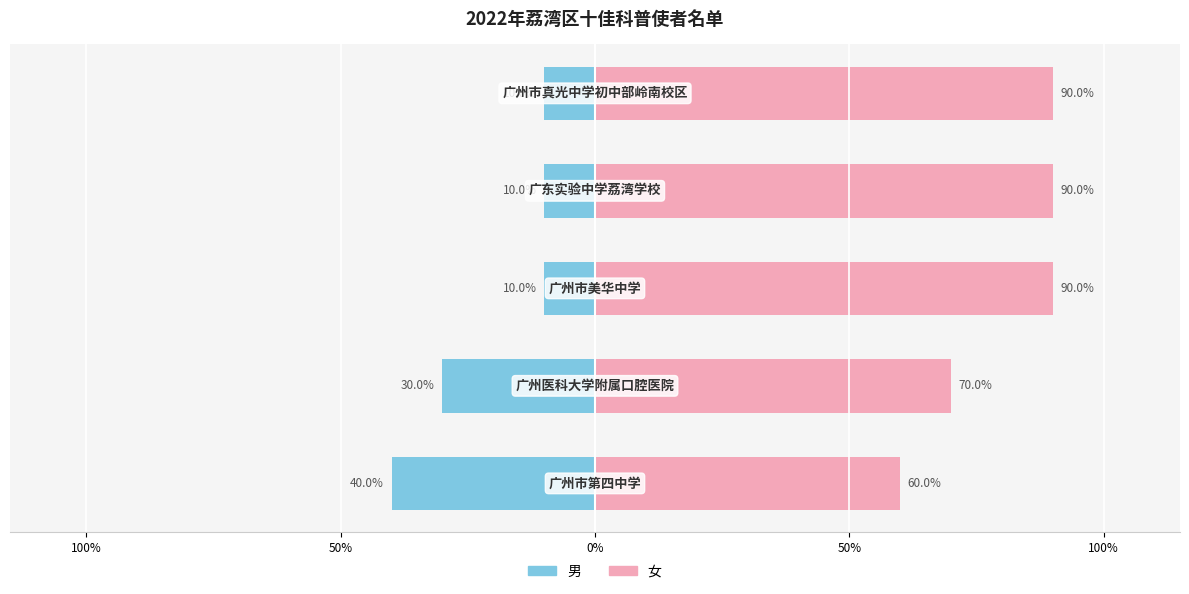

Is the value of 女 at 0% greater than the value of 男 at 100%?

Yes